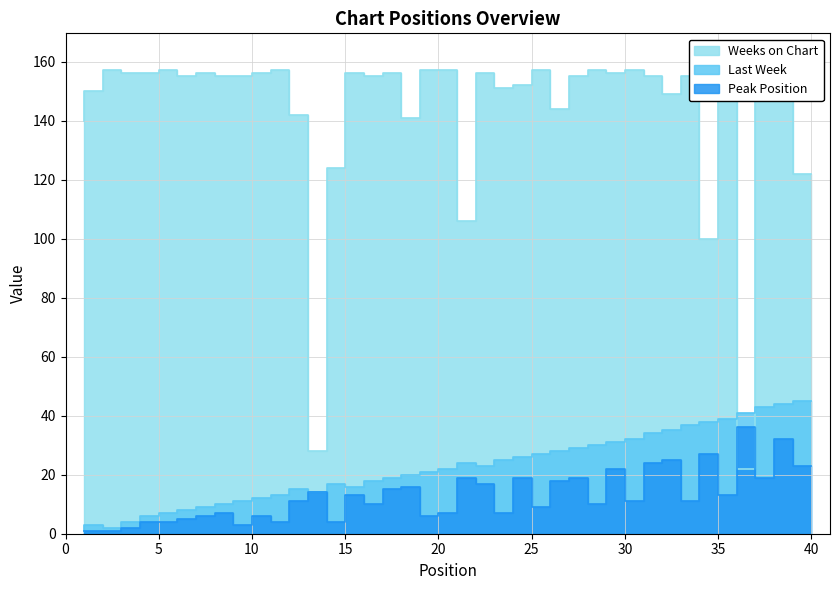

What is the value of the Peak Position point at the 10th from the left?

3